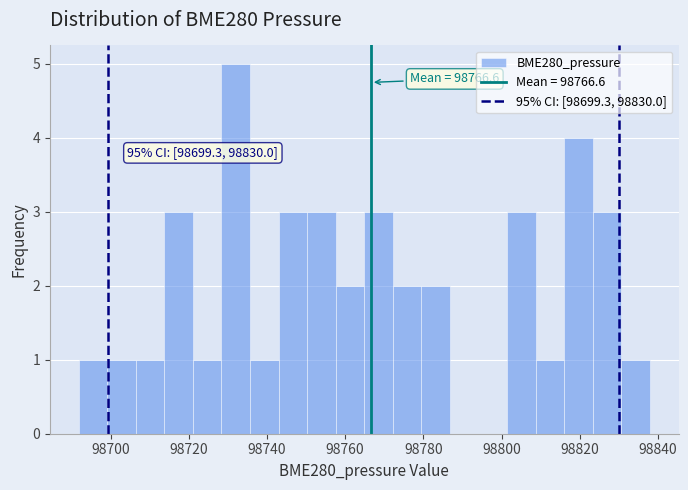

Around what value on the x-axis is the tallest bar? Give the approximate position of its centre, as read against the axis.

98732